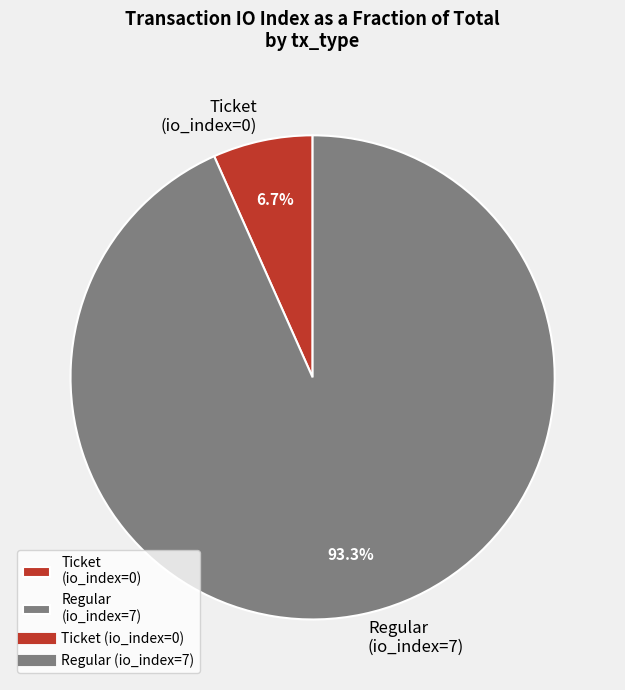

Does Ticket (io_index=0) represent more than half of the total?

No